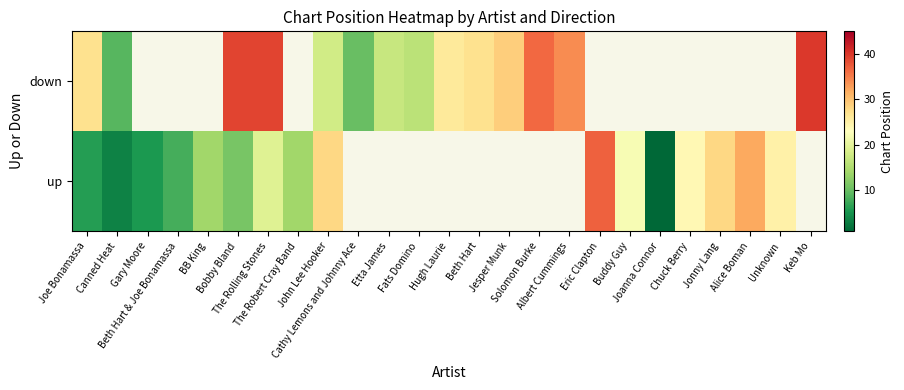

How many data points in down are above 18?

9